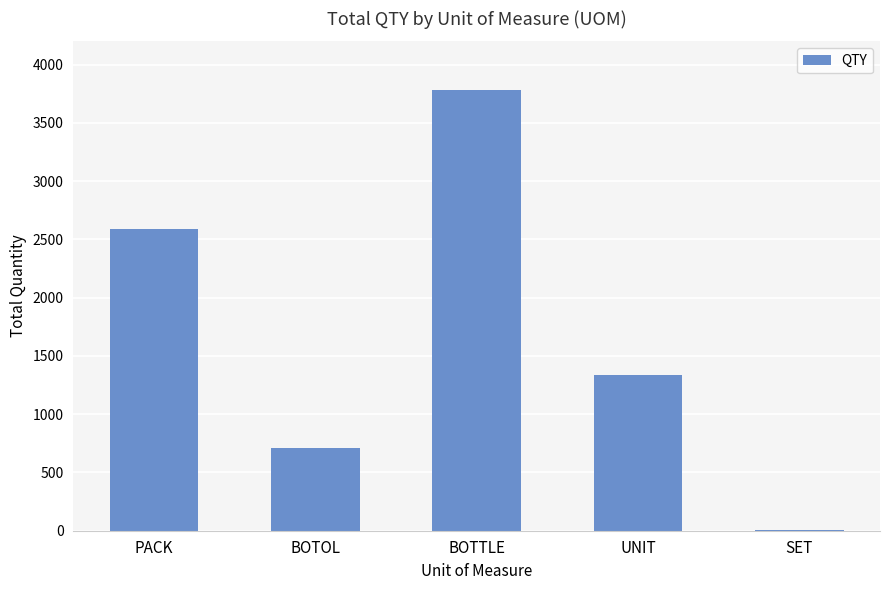

What is the sum of all values?

8431